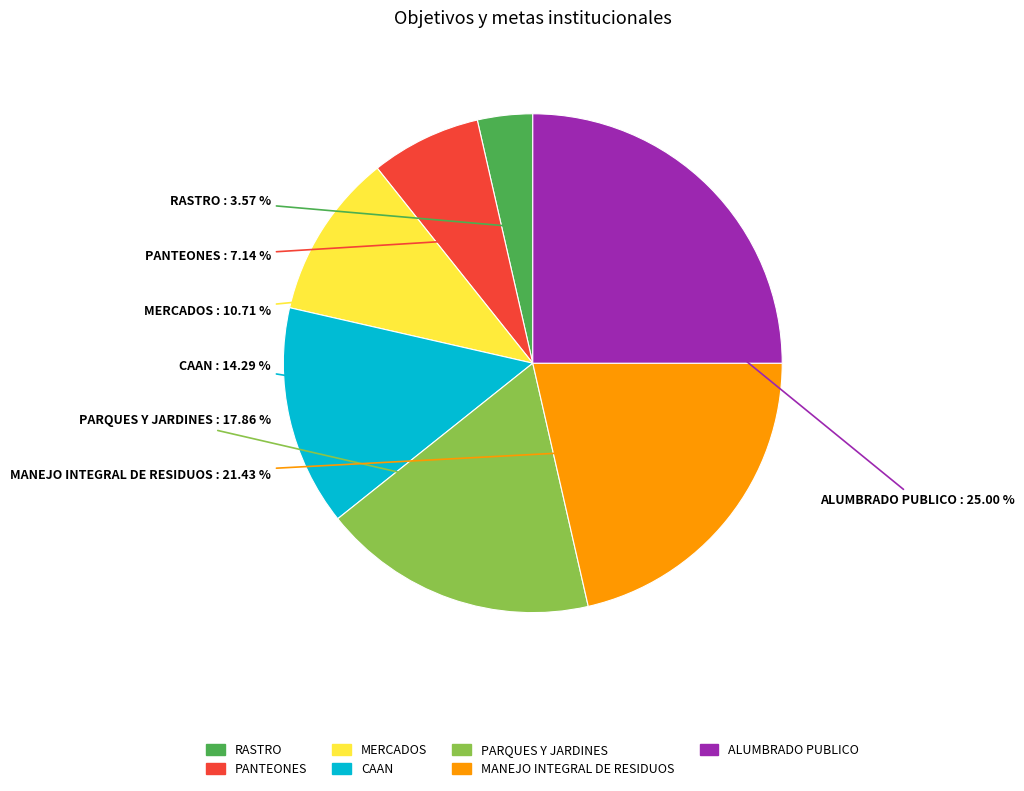

Which category has the smallest portion of the pie?

RASTRO